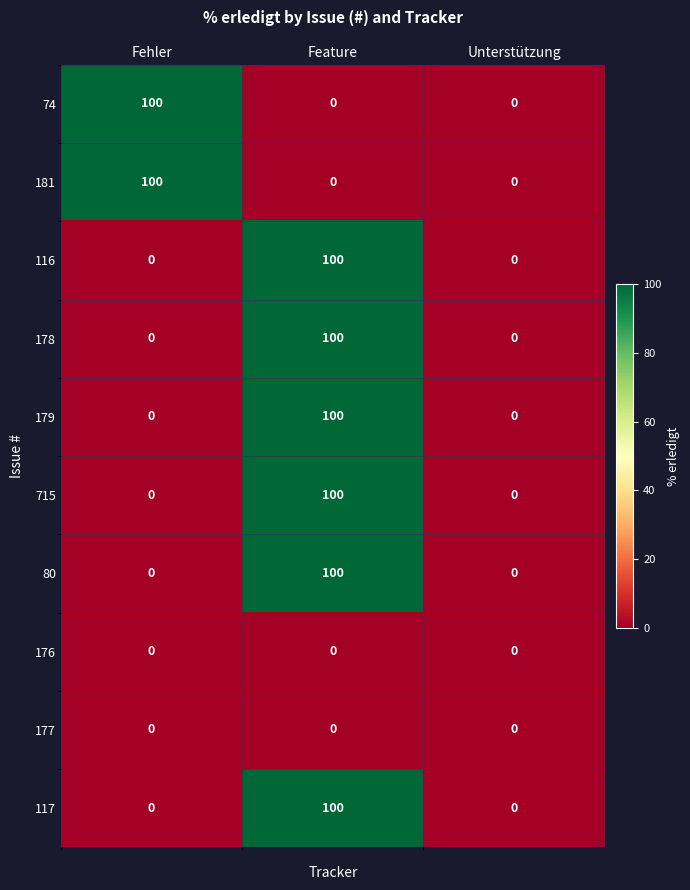

True or false: 178 has a value of -66 at Unterstützung.

False